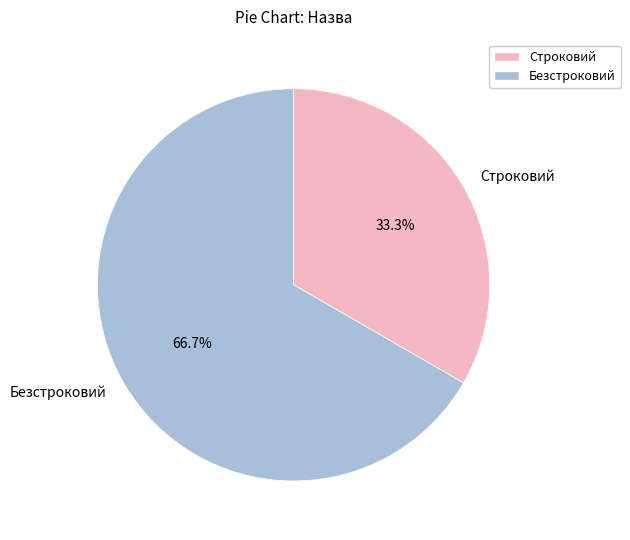

What is the ratio of the value at Безстроковий to the value at Строковий?

2.0